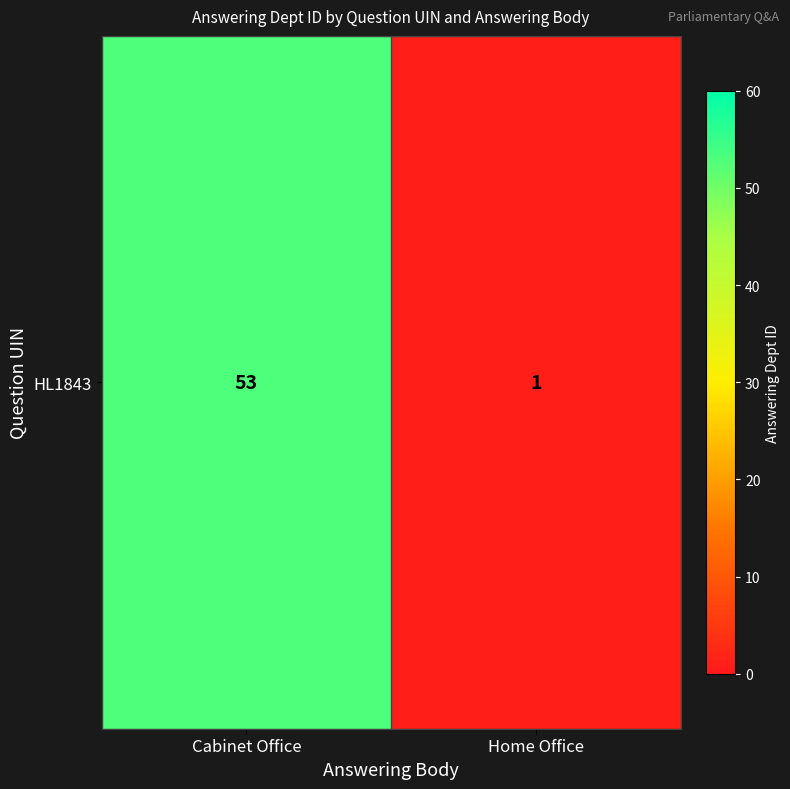

What is the change in value from Cabinet Office to Home Office?

-52